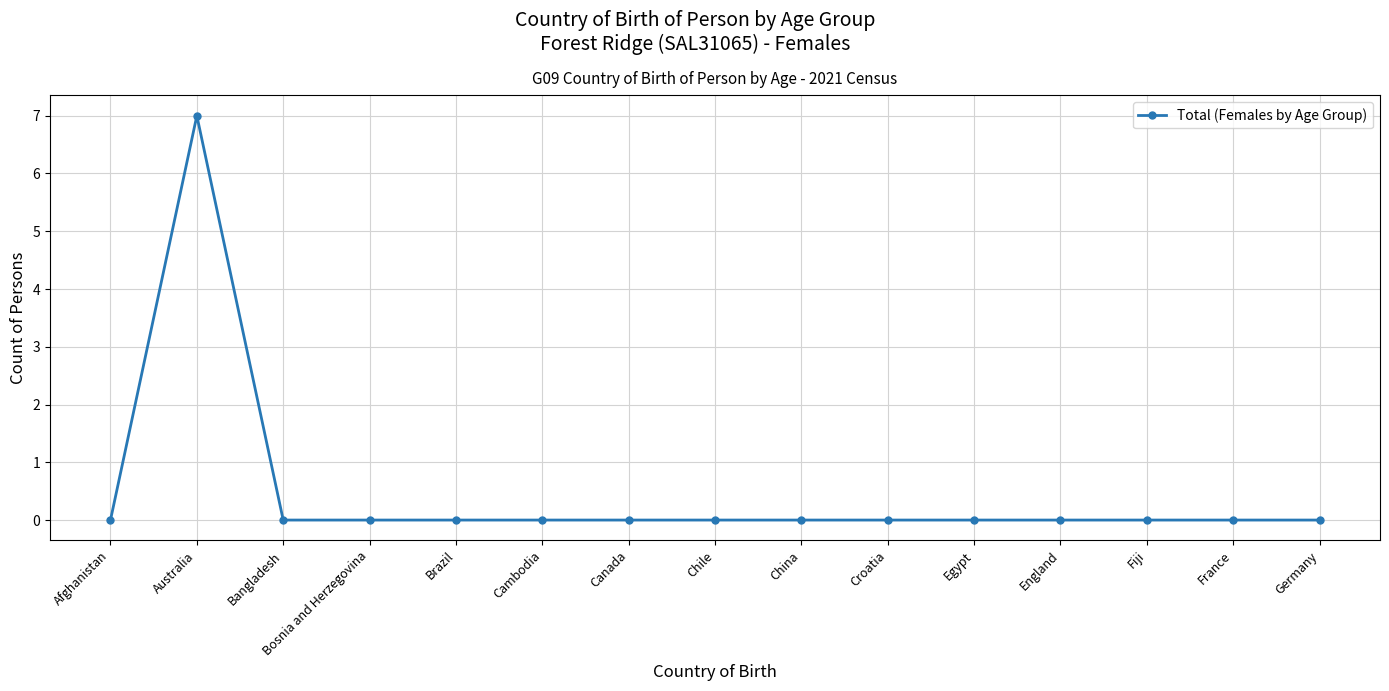

How many categories are shown in the chart?

15